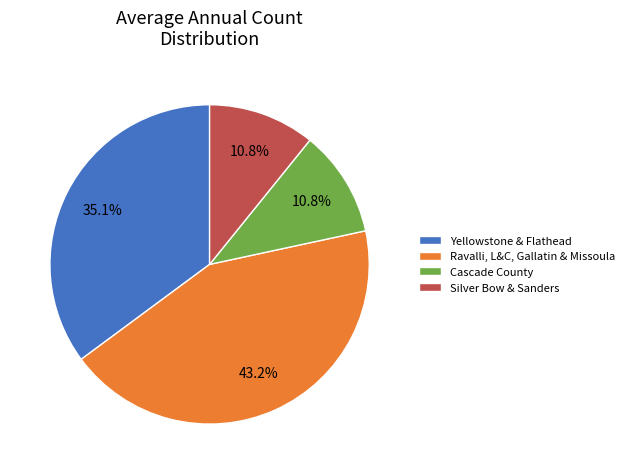

What portion of the pie excludes Cascade County?

89.2%